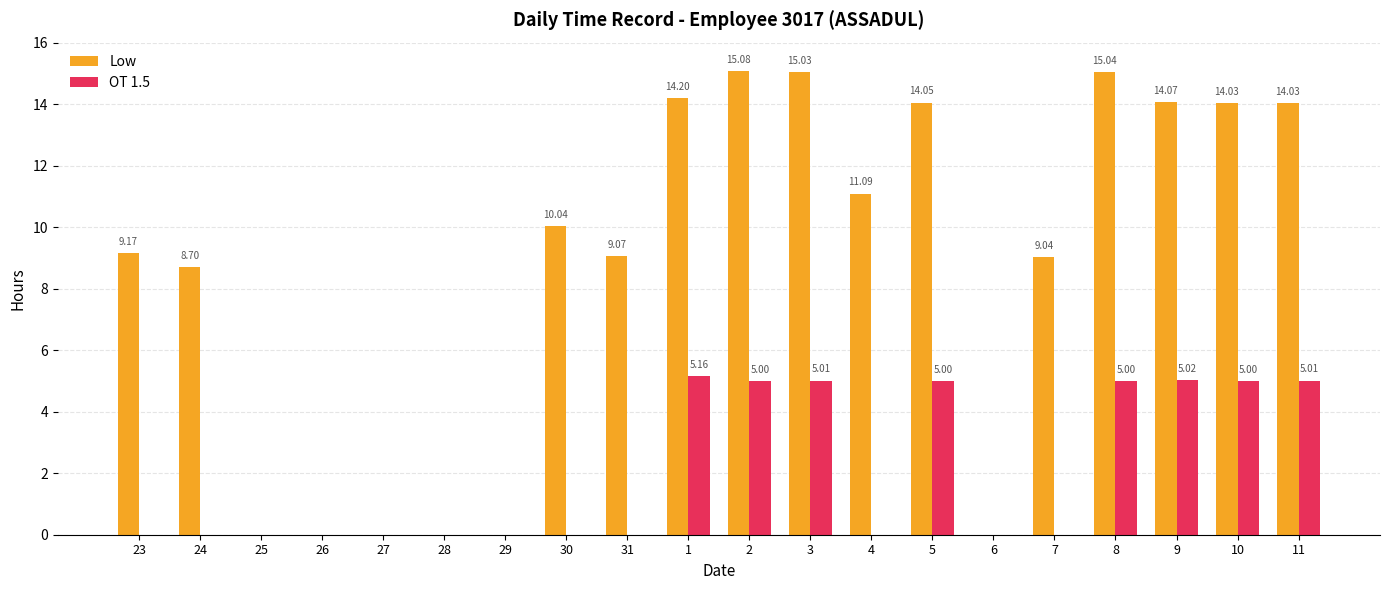

How many groups of bars are there?

20